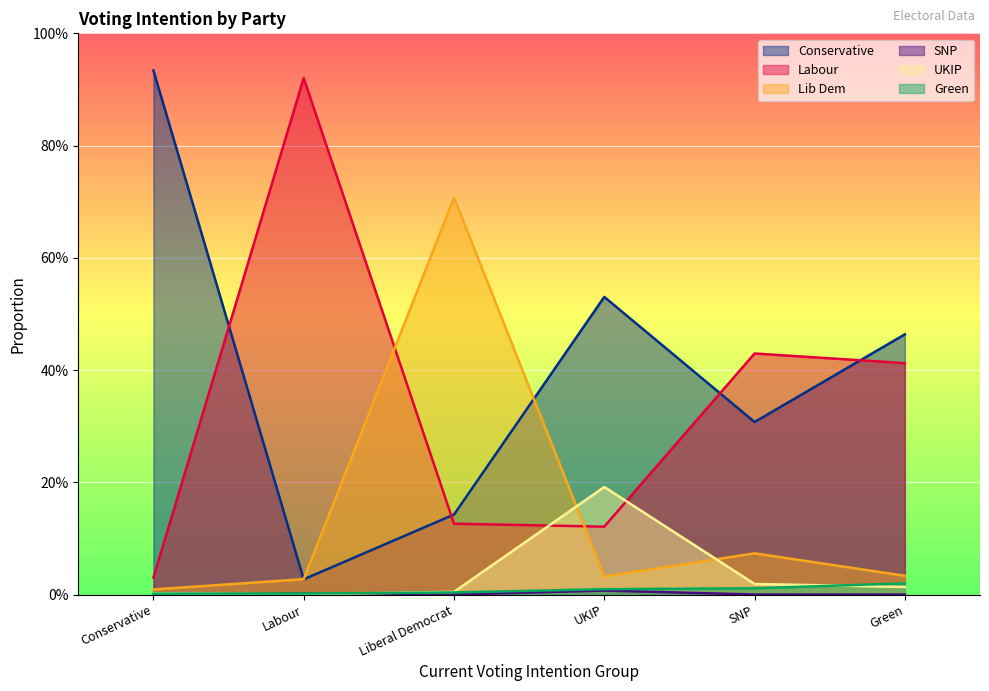

At which label does UKIP reach its minimum?

Labour